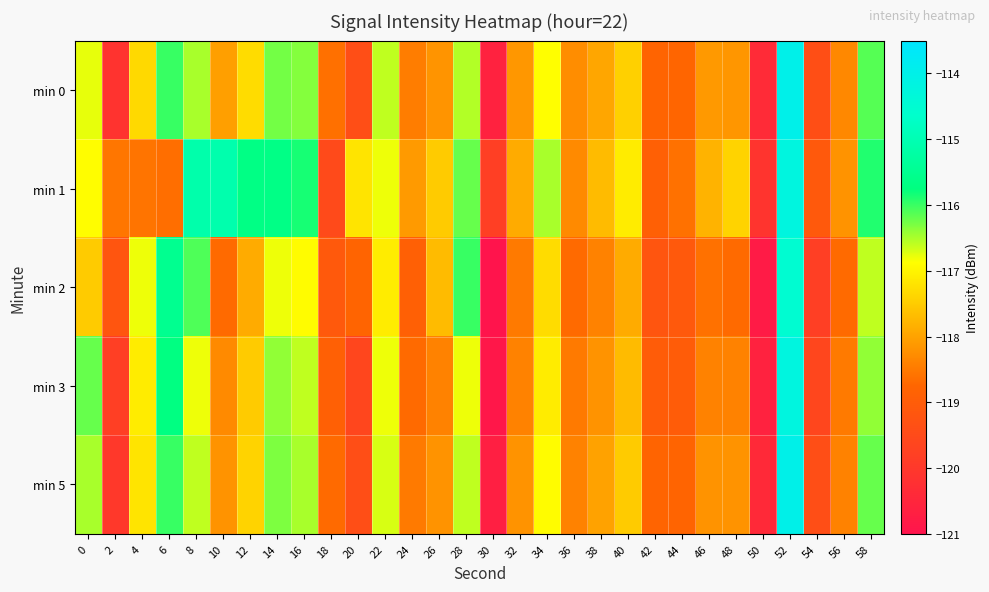

What is the maximum value shown in the chart?

-114.0